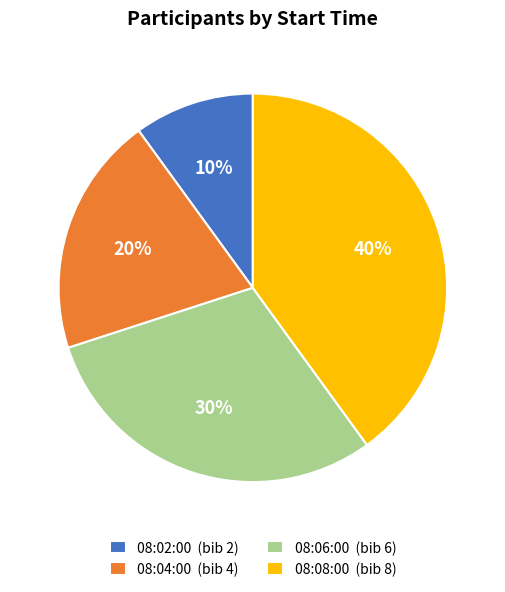

What is the ratio of the value at 08:04:00 to the value at 08:02:00?

2.0